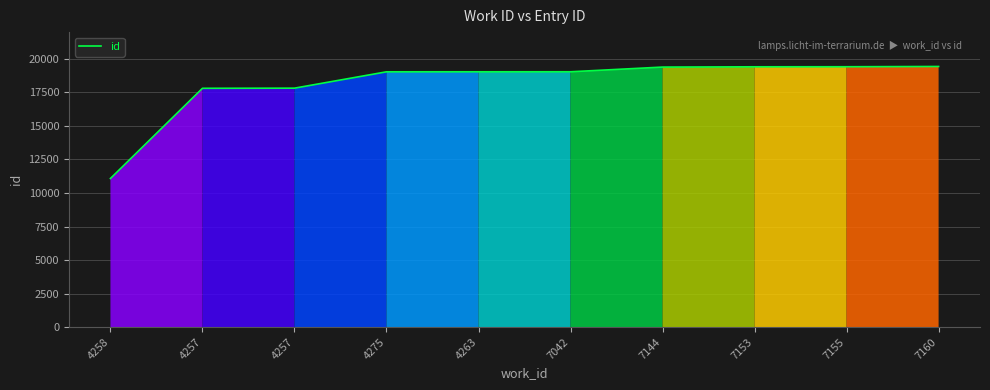

What is the sum of the values at 4257 and 4258?

28892